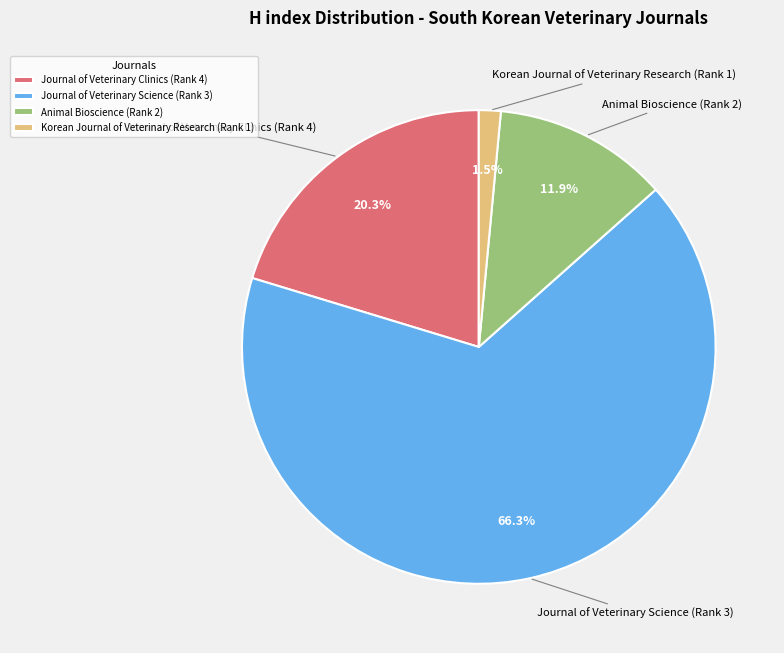

Is there a majority slice in this chart?

Yes